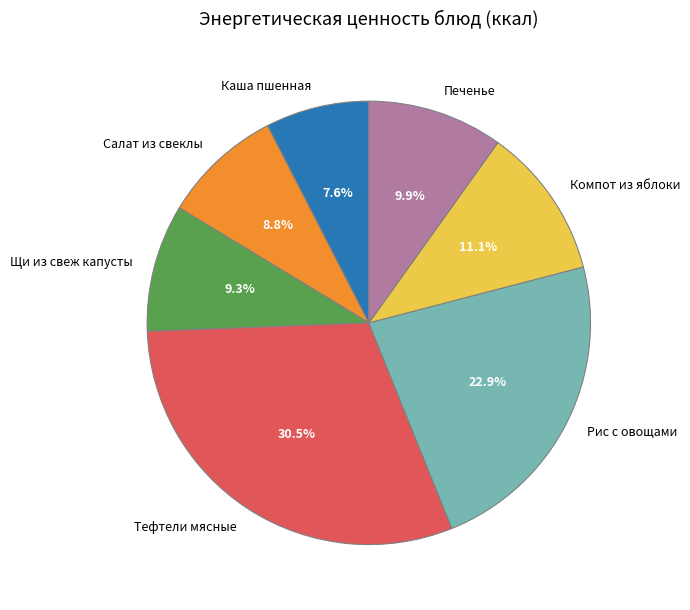

How many slices are in this pie chart?

7